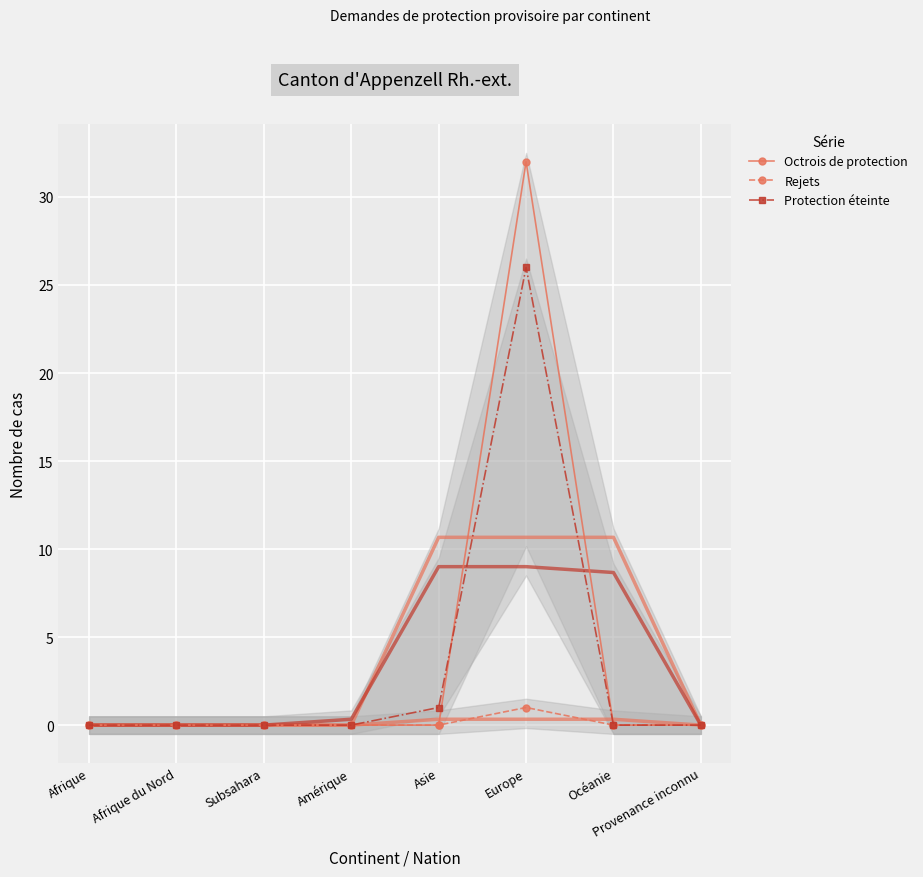

What is the highest value of the Rejets series?

1